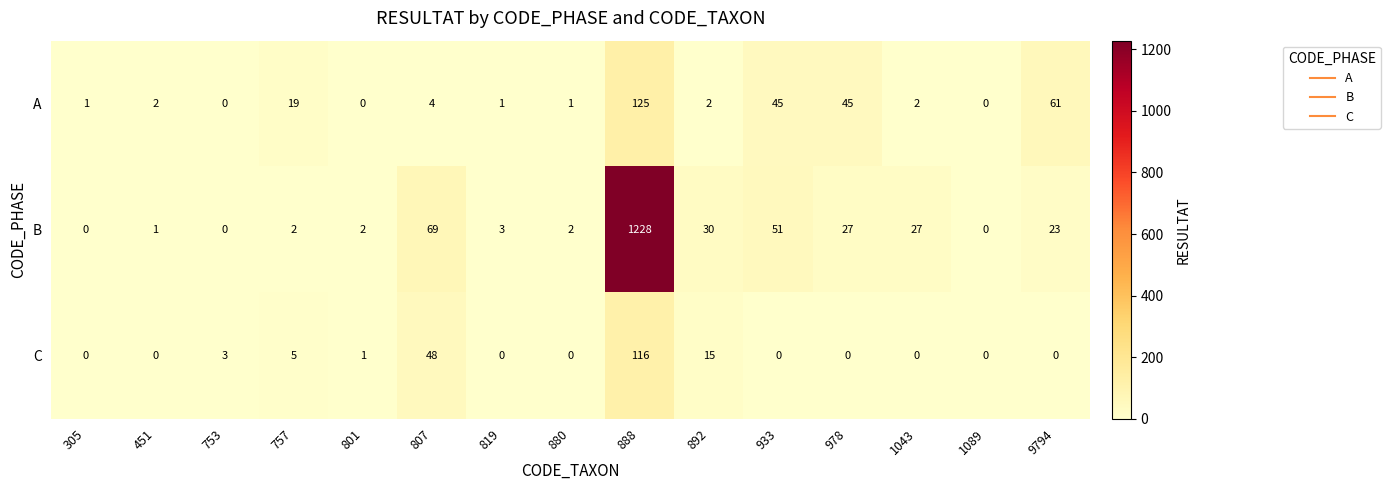

What is the difference between the A values at 819 and 9794?

60